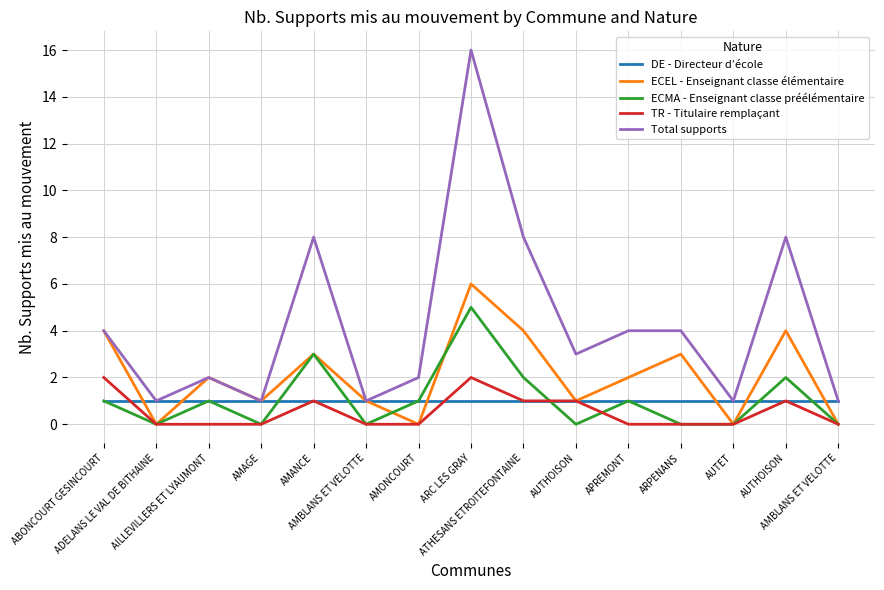

True or false: TR - Titulaire remplaçant has more than 1 interior local peaks.

True